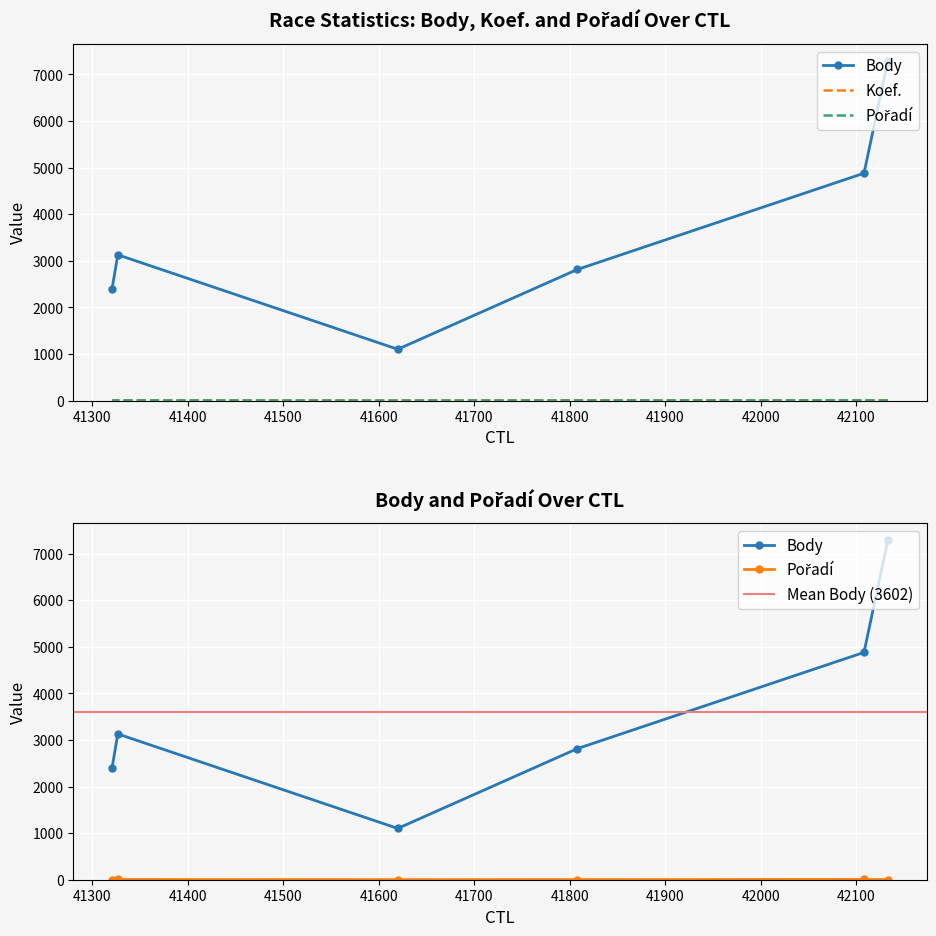

What is the sum of the Koef. values at 41321 and 41808?

9